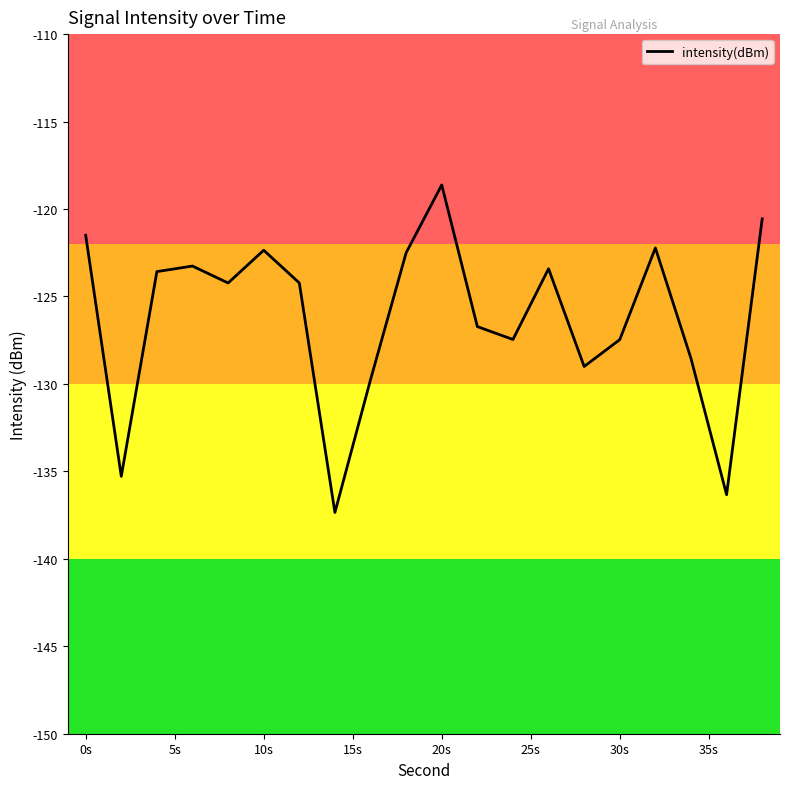

What is the minimum value shown in the chart?

-137.4